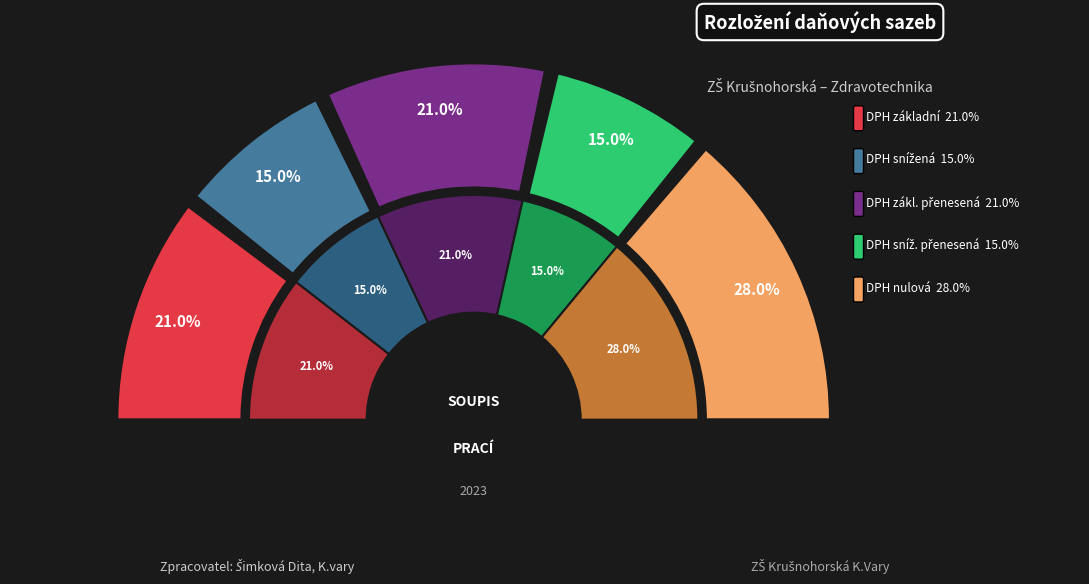

How many segments does this pie chart have?

5